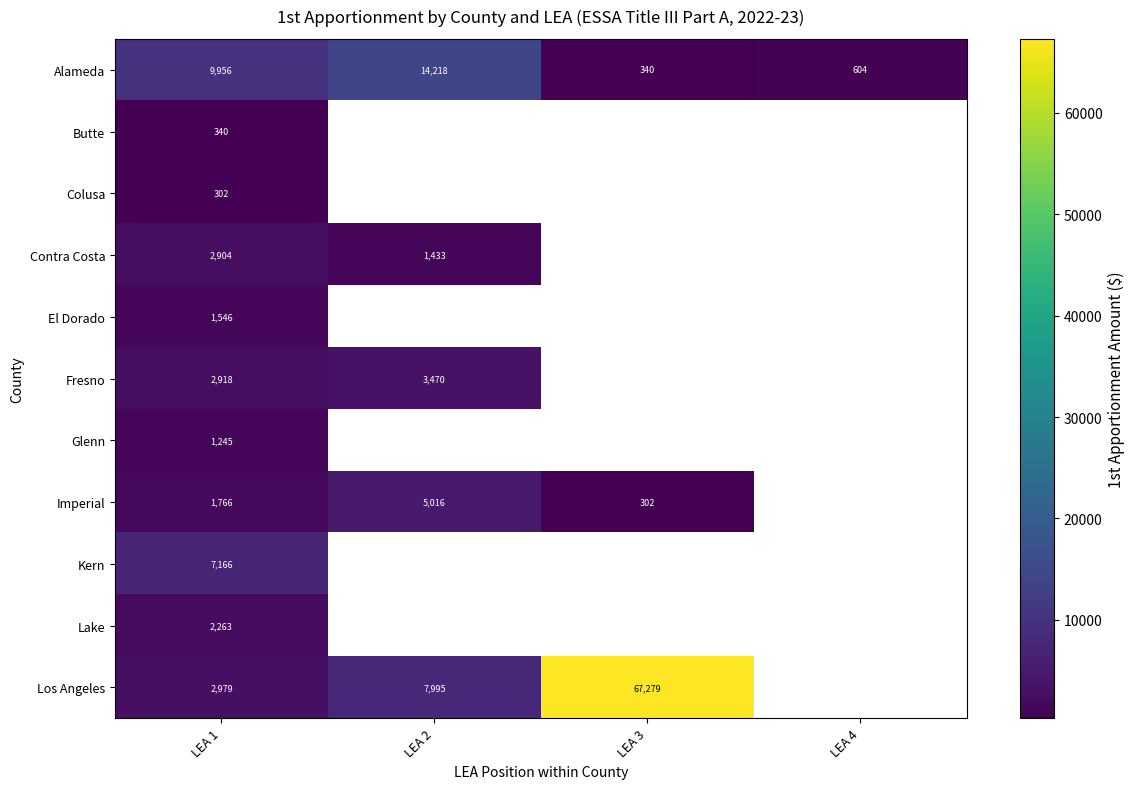

At which label is row_0 closest to 7279?

LEA 1